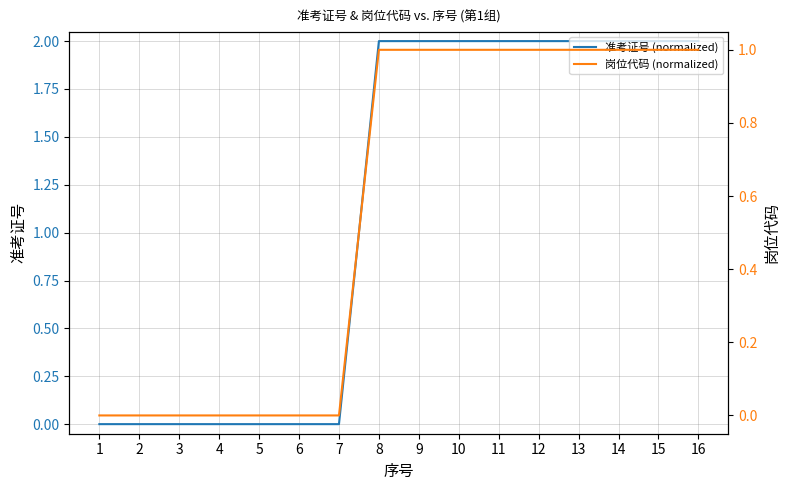

How many values in the 岗位代码 (normalized) series are below 1?

7